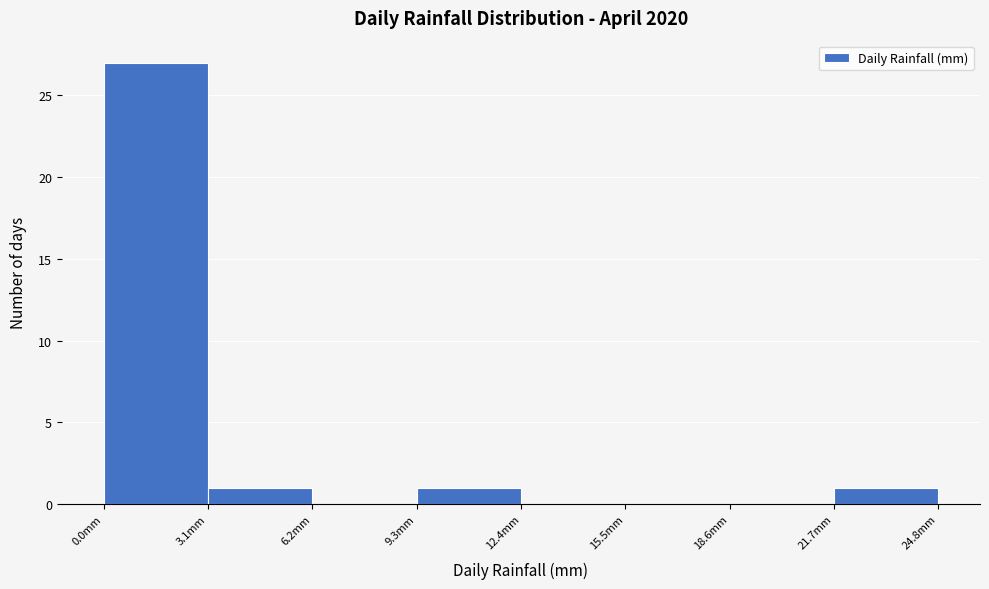

Reading left to right, list every bar in this chart as the range it spans on the x-axis followed by its height. Neither the bar edges nor the heights are printed on the chart, so give them approximately, as read against the axes.

0.0 to 3.1: 27
3.1 to 6.2: 1
6.2 to 9.3: 0
9.3 to 12.4: 1
12.4 to 15.5: 0
15.5 to 18.6: 0
18.6 to 21.7: 0
21.7 to 24.8: 1